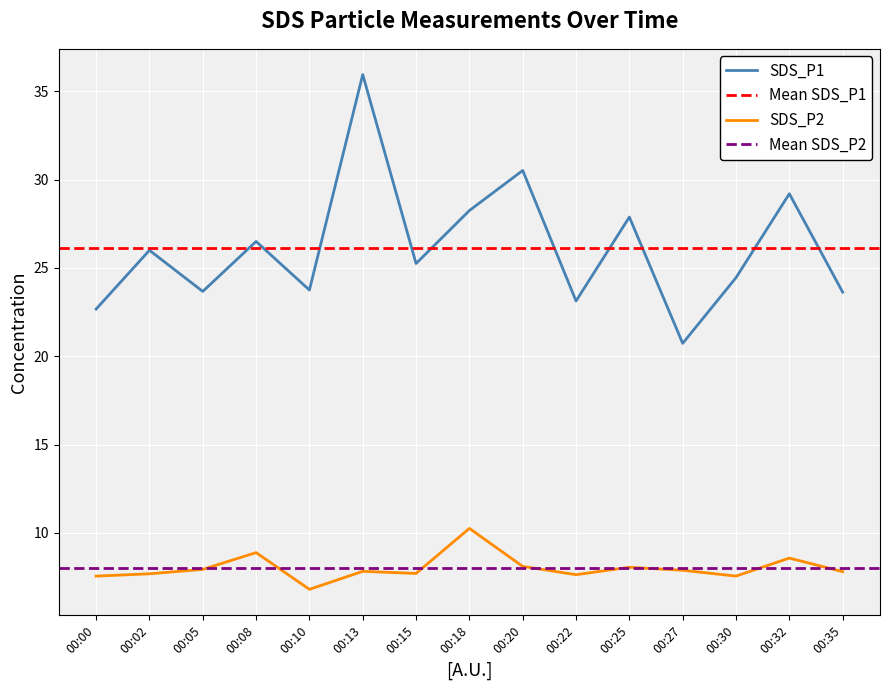

In SDS_P1, how many points are higher than both neighbors (excluding endpoints)?

6